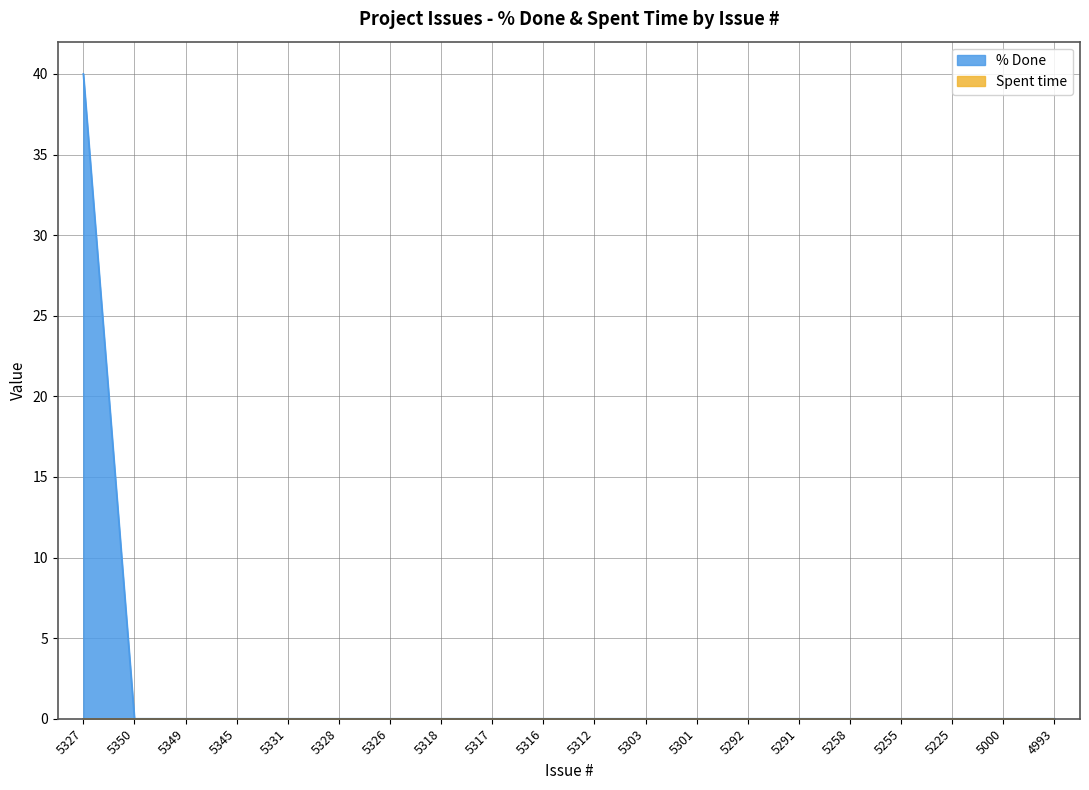

What is the label of the 10th point from the right?

5312